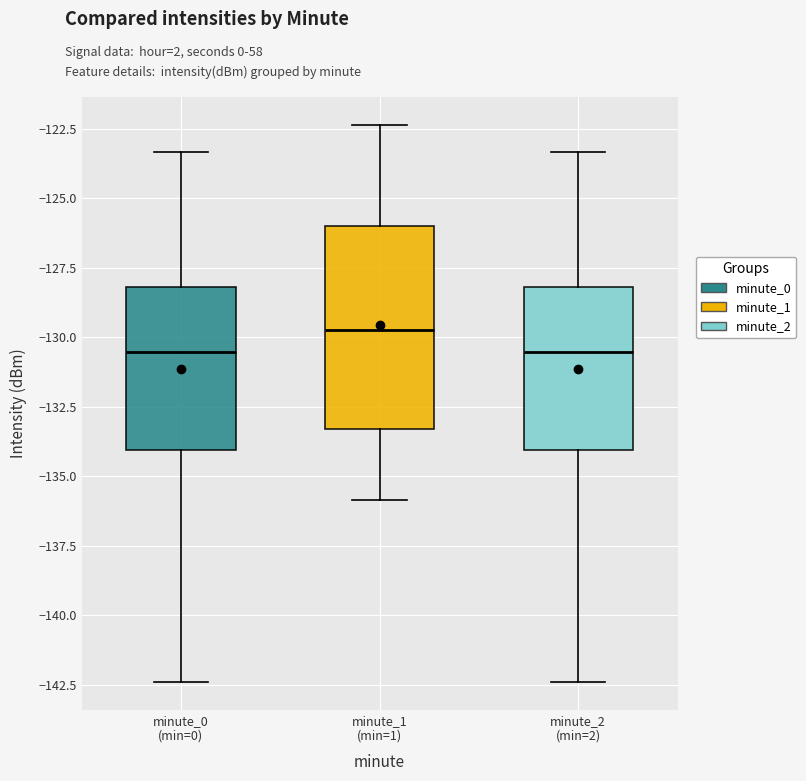

Reading left to right, read every box against the y-axis: the position of its median line, the range the box covers, and the ends of its whiskers. The values are not printed on the chart, so give them approximately, as read against the axis.

minute_0 (min=0): median -130.5, box -134.0 to -128.0, whiskers -142.5 to -123.5
minute_1 (min=1): median -130.0, box -133.5 to -126.0, whiskers -136.0 to -122.5
minute_2 (min=2): median -130.5, box -134.0 to -128.0, whiskers -142.5 to -123.5